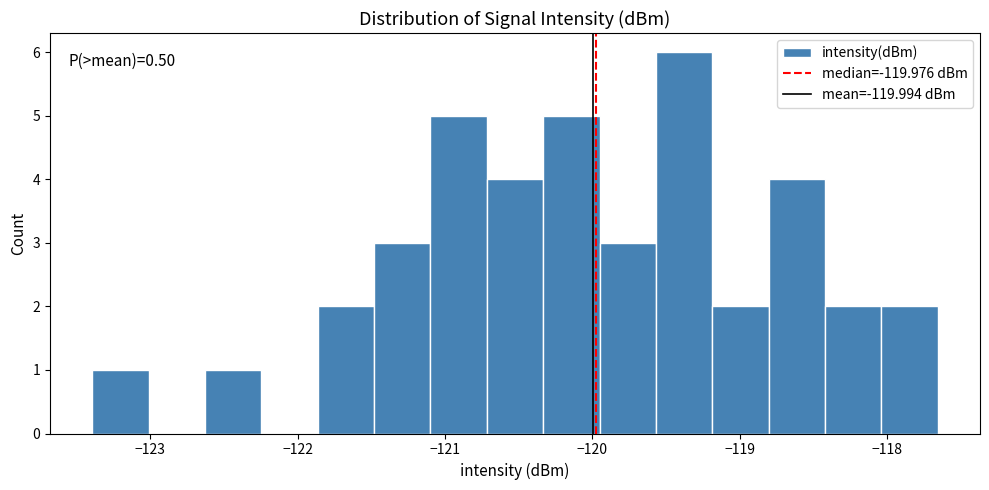

Read against the x-axis, roughly where is the centre of the tallest bar?

-119.4